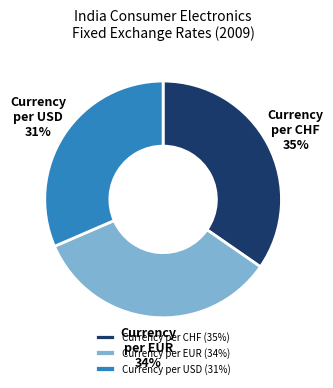

Which has a higher value, Currency per EUR or Currency per USD?

Currency per EUR